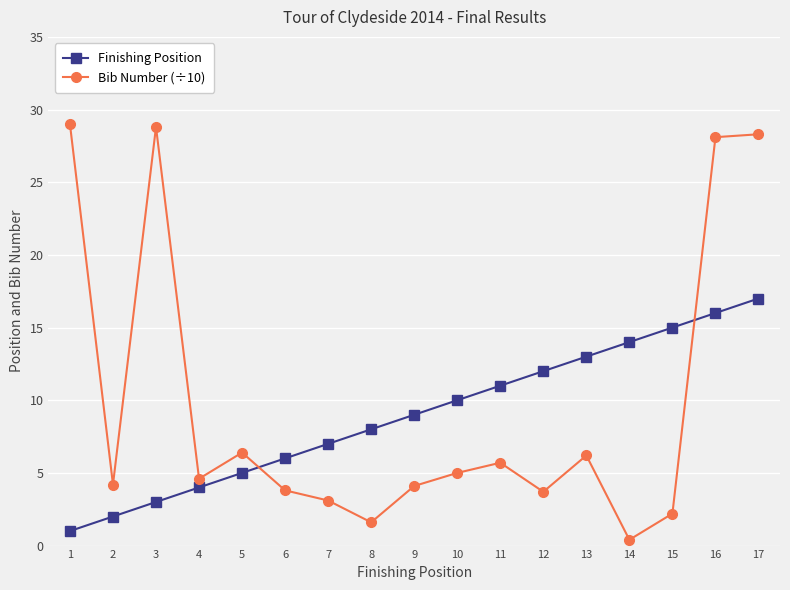

What is the total value across all series at 17?

45.3